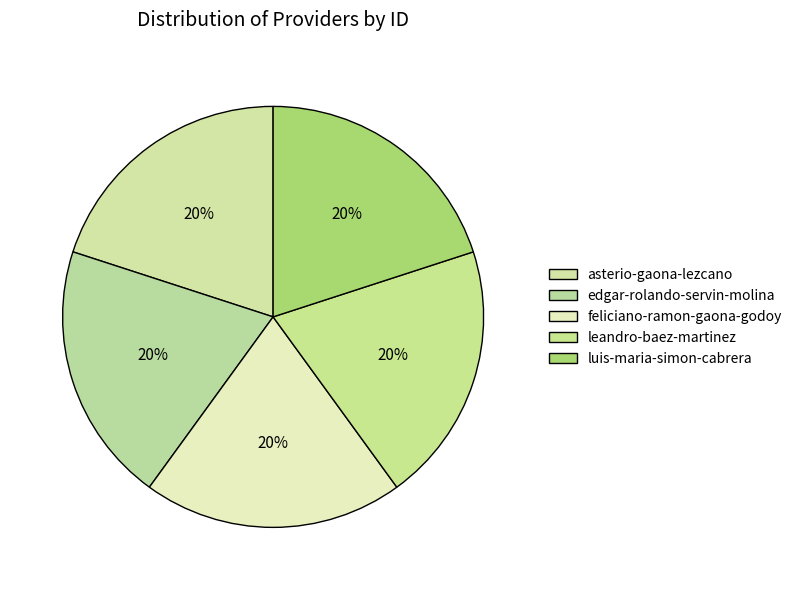

How many segments does this pie chart have?

5